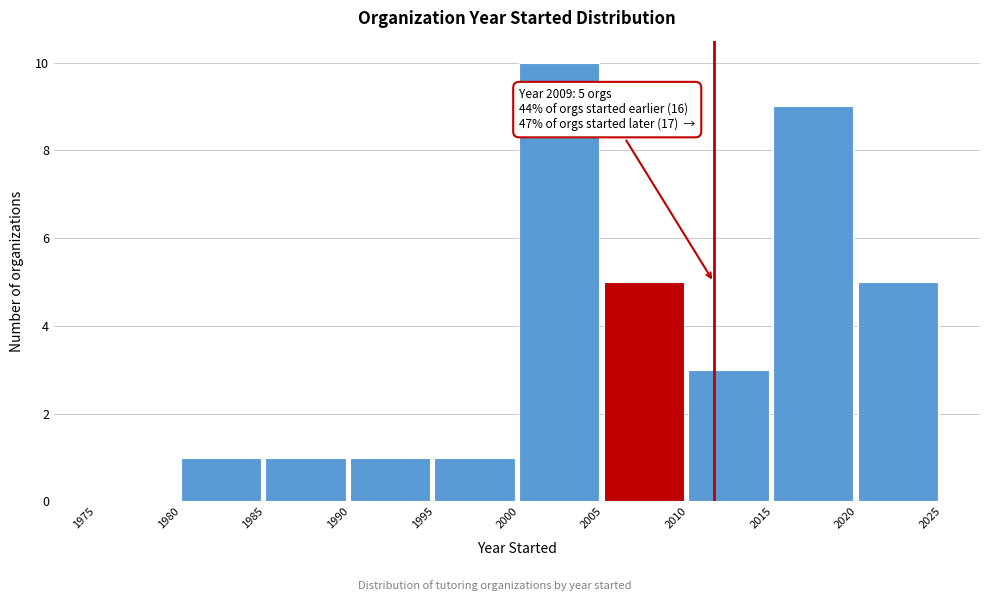

Over which range of the x-axis is the bar tallest?

2000 to 2005